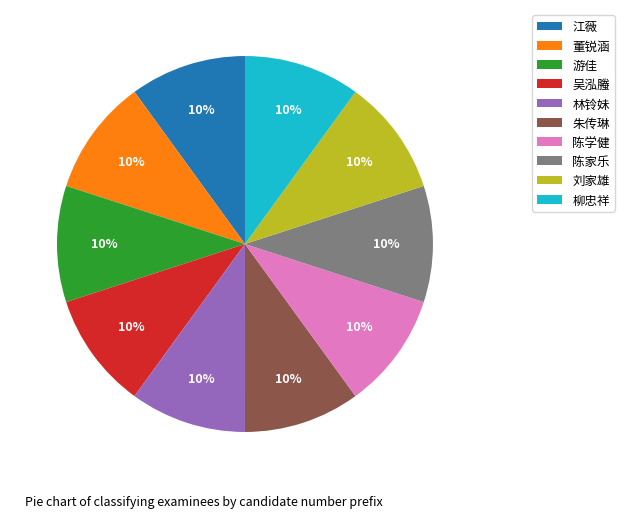

How many slices are in this pie chart?

10